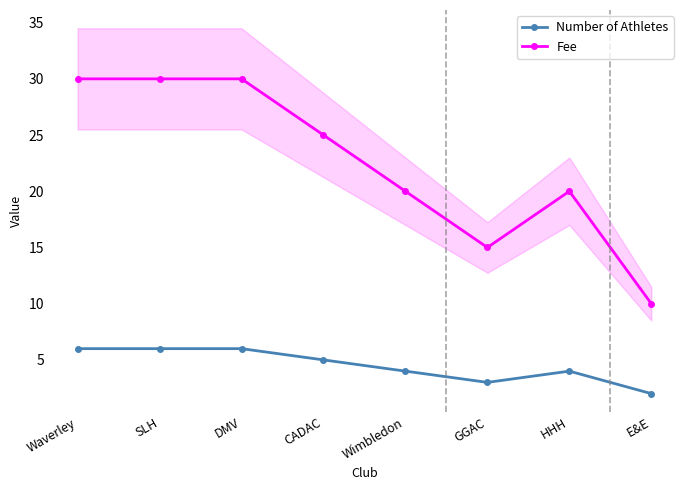

How many interior local valleys does the Number of Athletes series have?

1